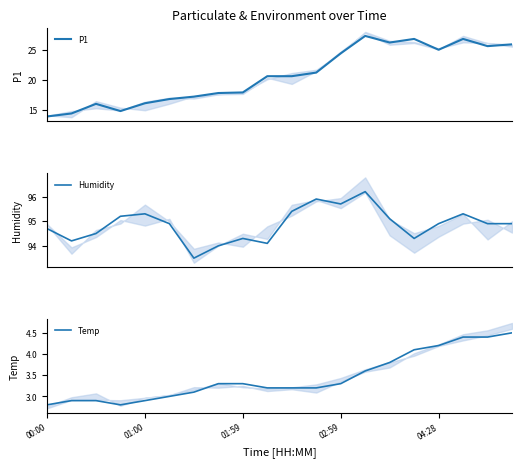

True or false: Humidity and Temp cross at least once.

False